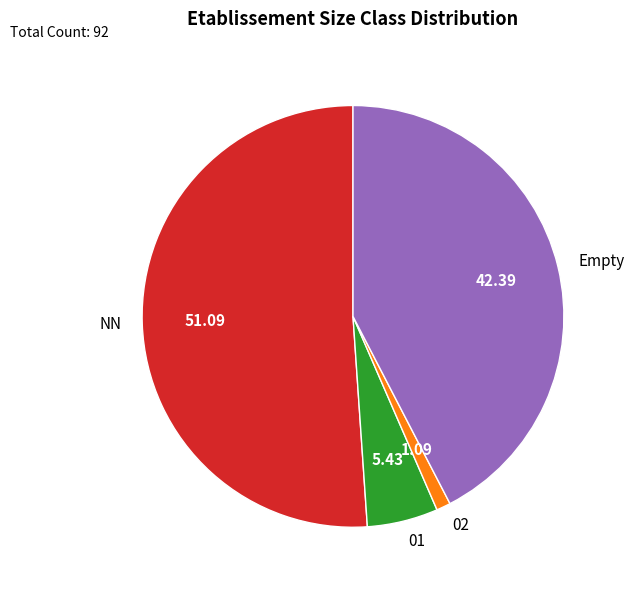

Is it true that 02 is 11% of the pie?

False